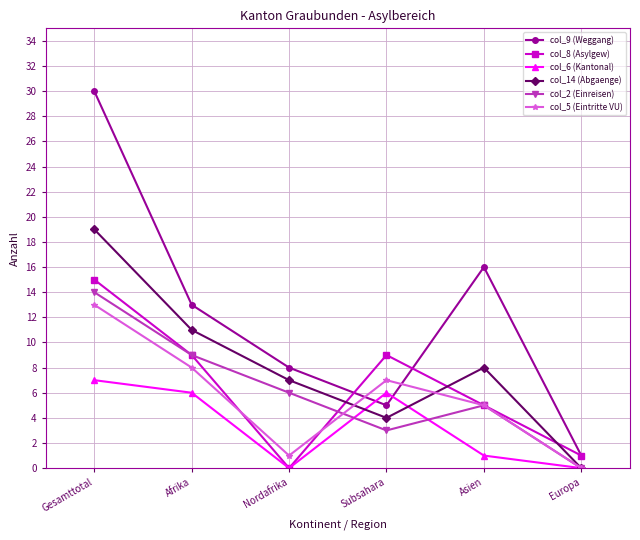

True or false: col_9 (Weggang) has more than 1 interior local peaks.

False